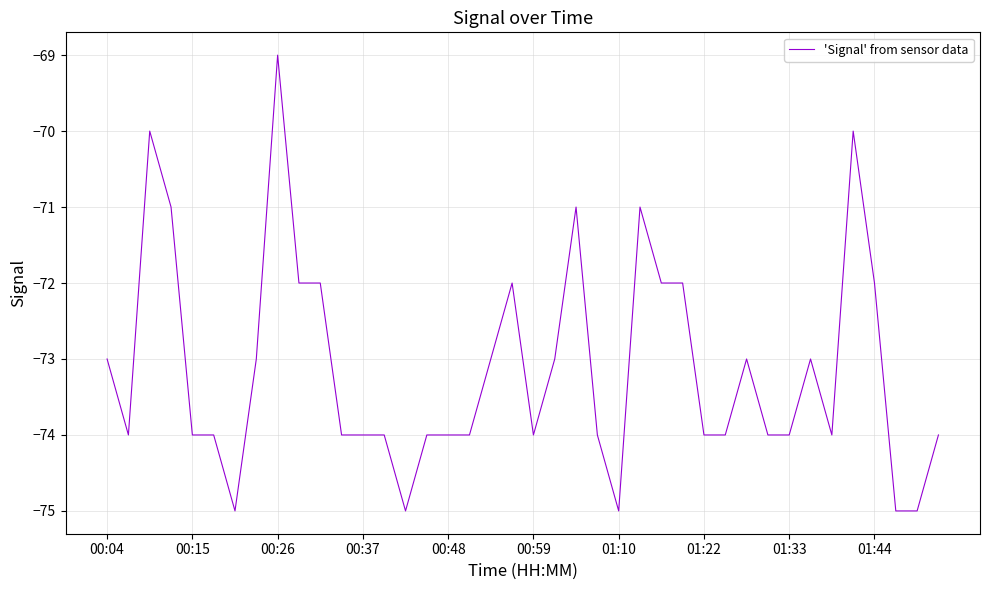

How many values are between -74 and -72?

29